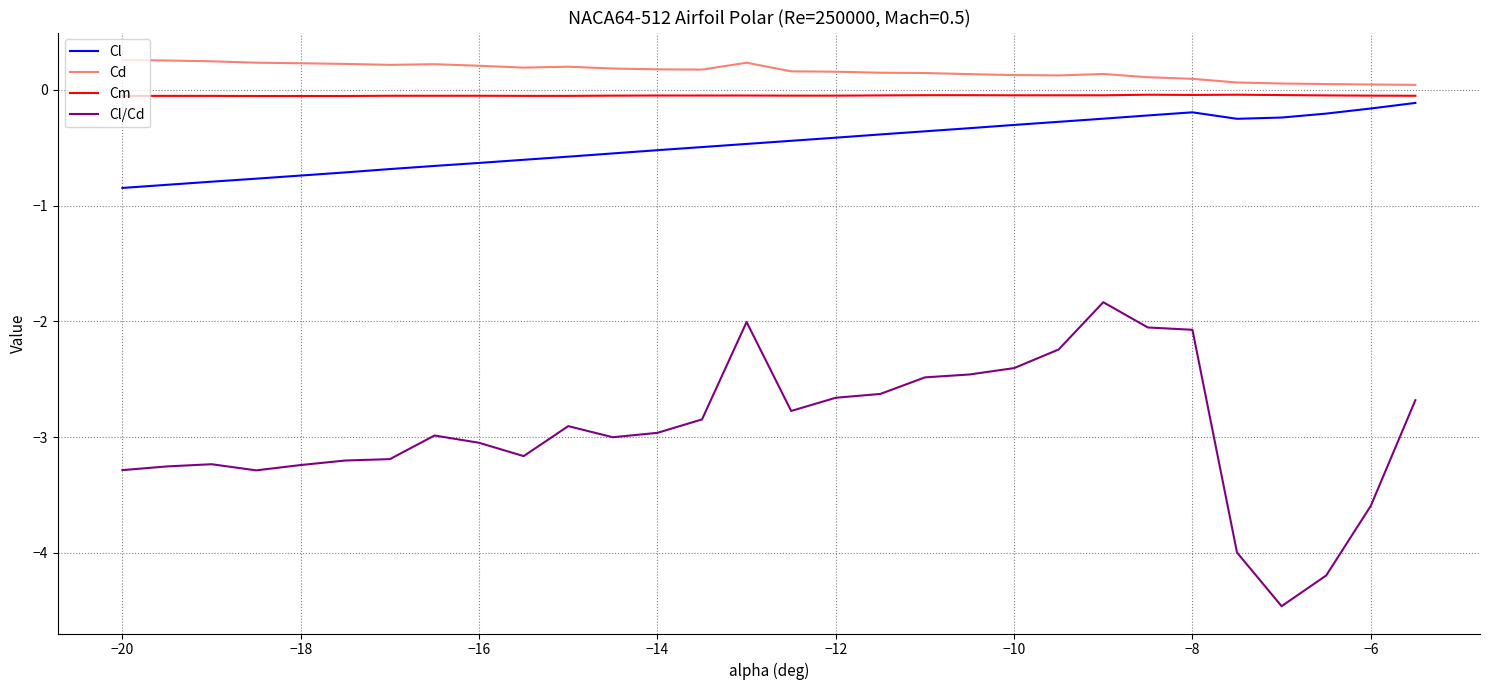

What is the smallest value displayed?

-4.5